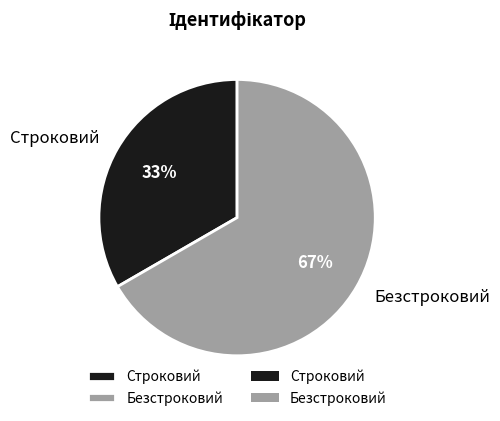

Do Строковий and Безстроковий together represent more than half of the pie?

Yes